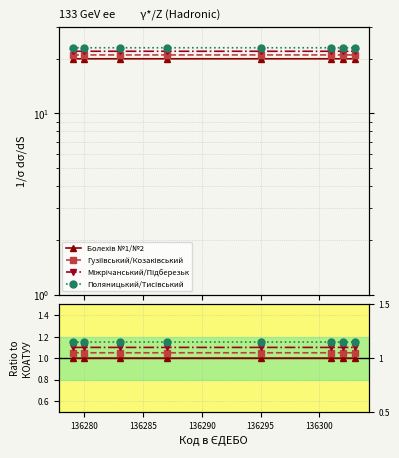

What is the sum of the Міжрічанський/Підберезьк values at 136285 and 136290?

2.2